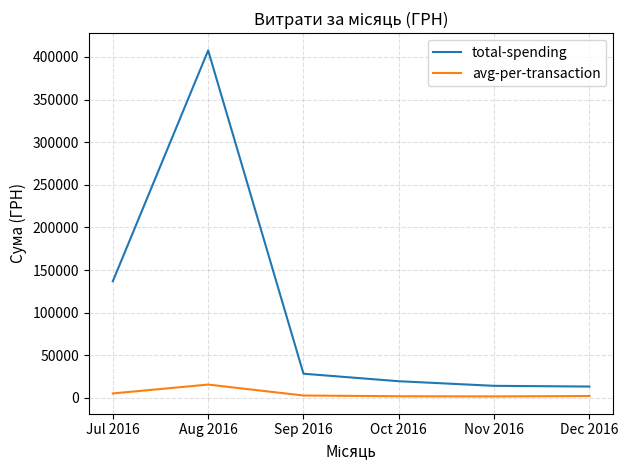

What value does the avg-per-transaction series have at Jul 2016?

5266.2